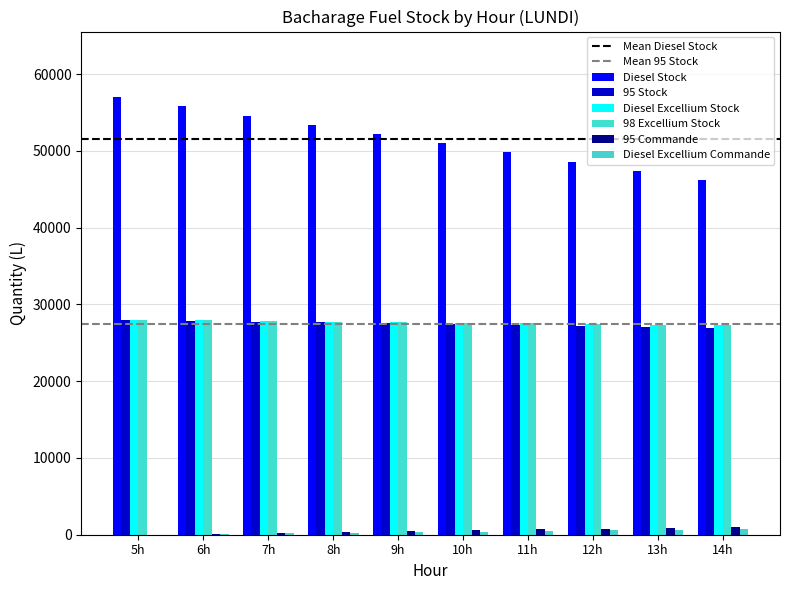

At 6h, list the series in order from largest to smallest.

Diesel Stock, Diesel Excellium Stock, 98 Excellium Stock, 95 Stock, 95 Commande, Diesel Excellium Commande